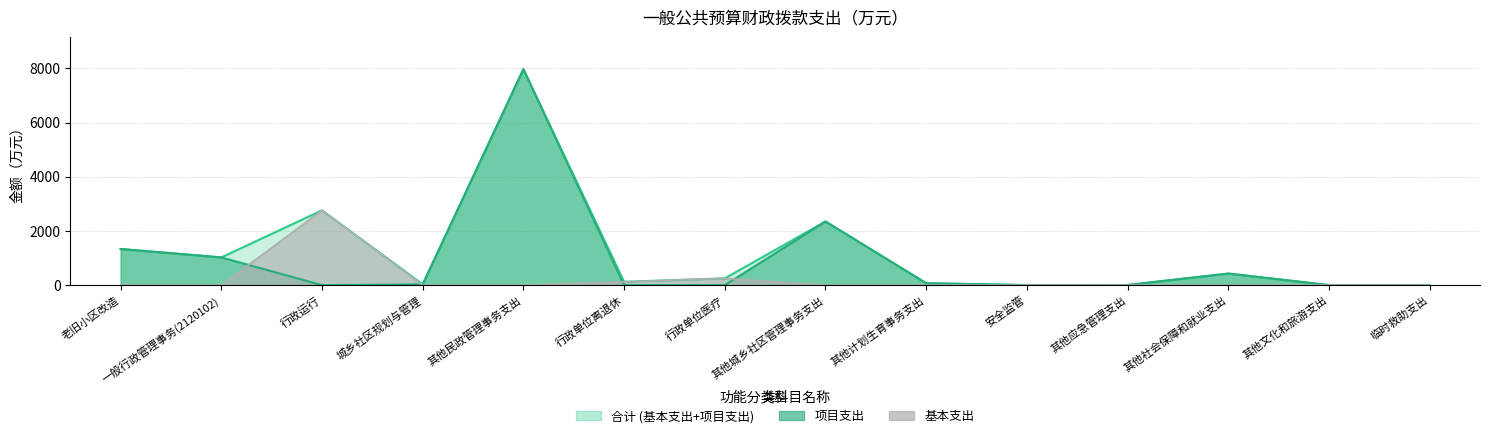

How many interior local valleys does the 项目支出 series have?

3